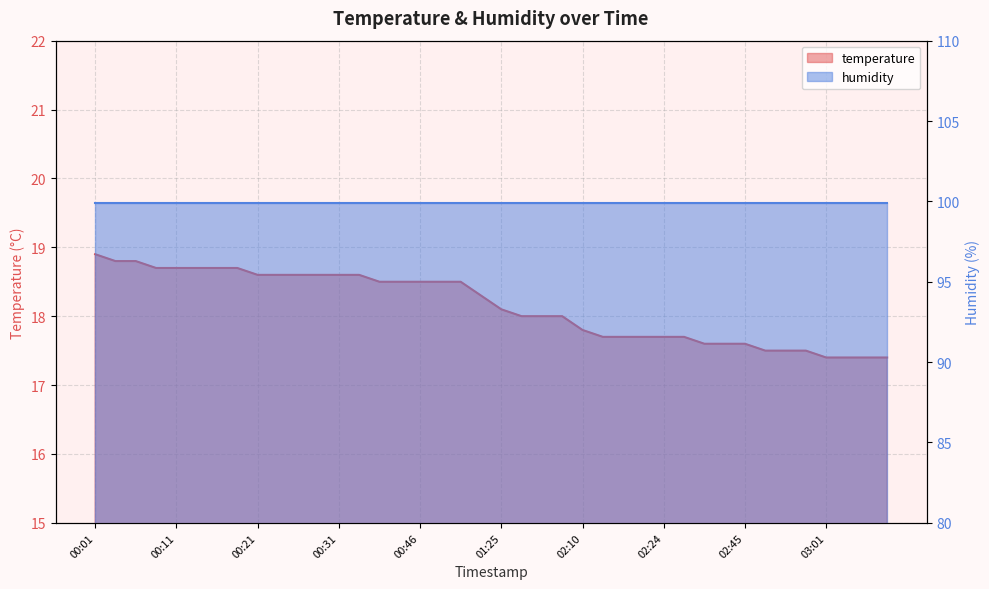

List the labels in order of value, largest first.

00:01, 00:04, 00:06, 00:09, 00:11, 00:14, 00:16, 00:19, 00:21, 00:23, 00:26, 00:28, 00:31, 00:33, 00:36, 00:38, 00:46, 00:48, 00:51, 01:10, 01:25, 01:41, 01:50, 01:52, 02:10, 02:16, 02:18, 02:21, 02:24, 02:30, 02:32, 02:35, 02:45, 02:51, 02:56, 02:59, 03:01, 03:07, 03:15, 03:18